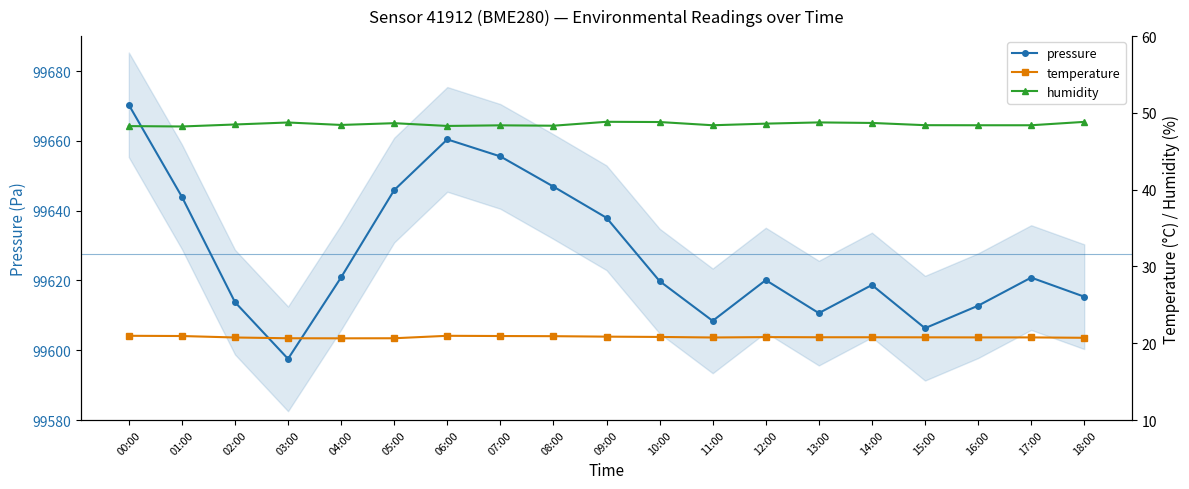

What is the maximum value for temperature?

21.0